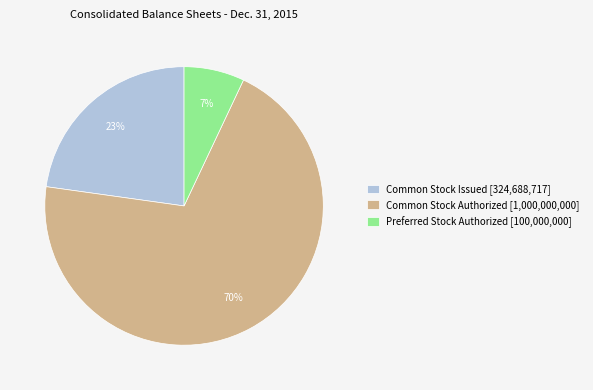

Do Common Stock Authorized [1,000,000,000] and Preferred Stock Authorized [100,000,000] together represent more than half of the pie?

Yes